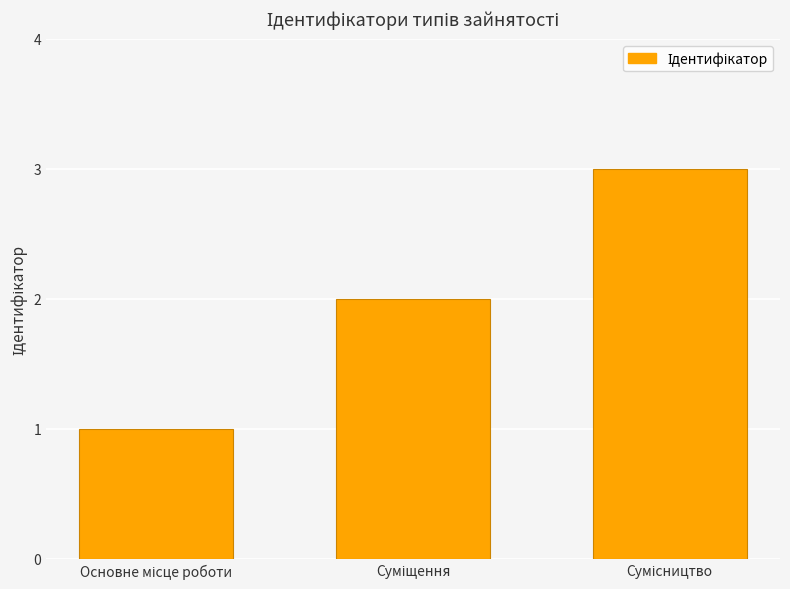

What is the difference between the maximum and minimum values?

2